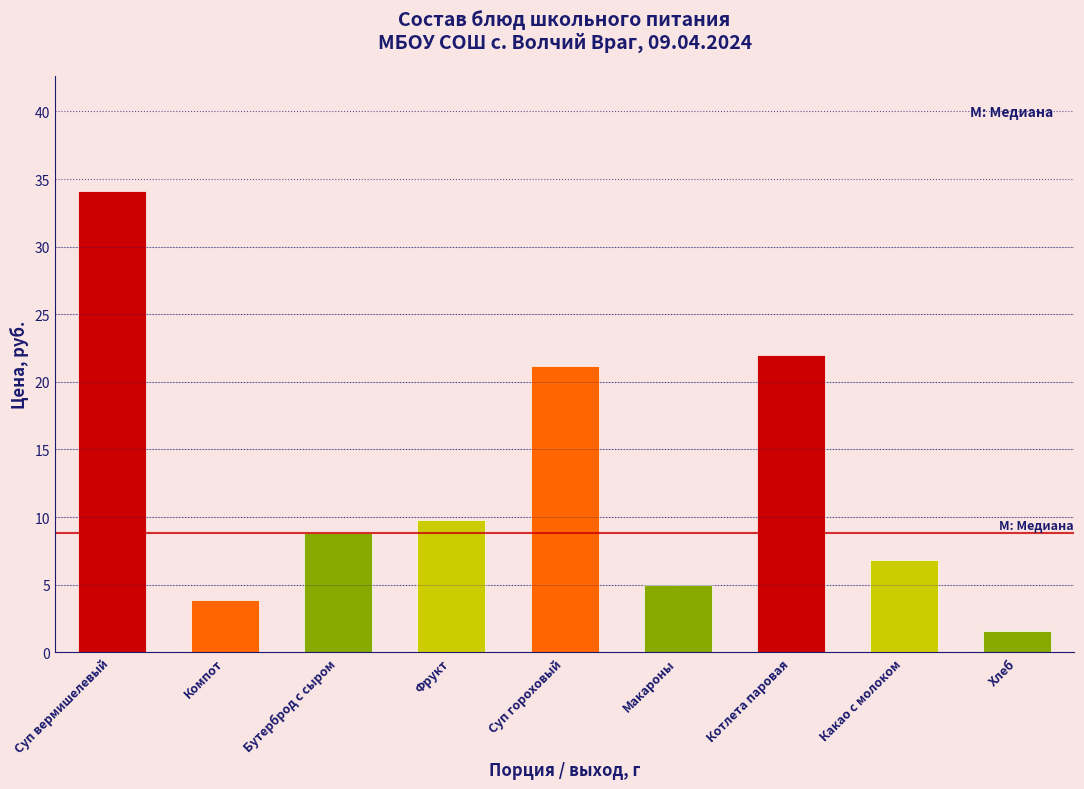

At which label is the value closest to 17?

Суп гороховый